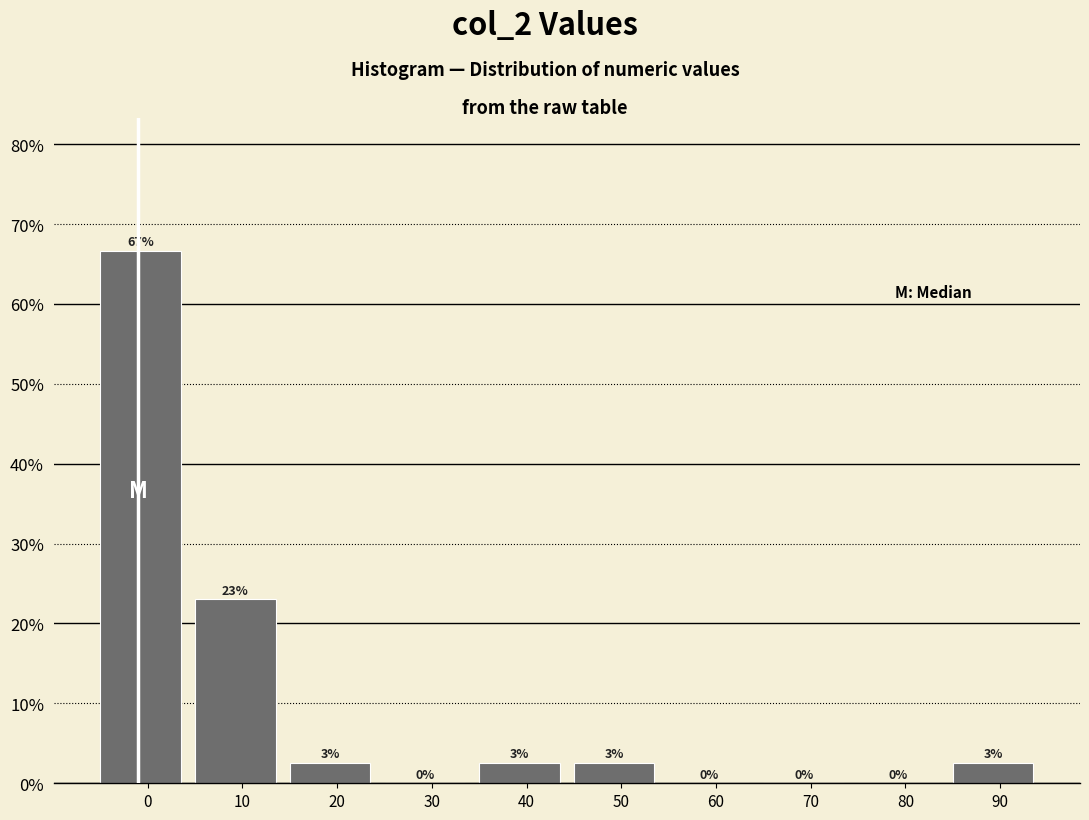

What is the greatest value displayed?

66.7